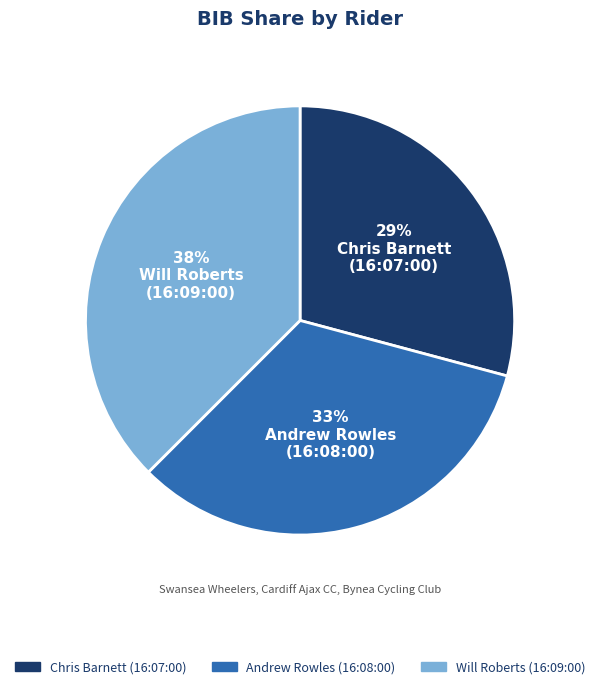

To the nearest percent, what percentage of the pie is Andrew Rowles (16:08:00)?

33%